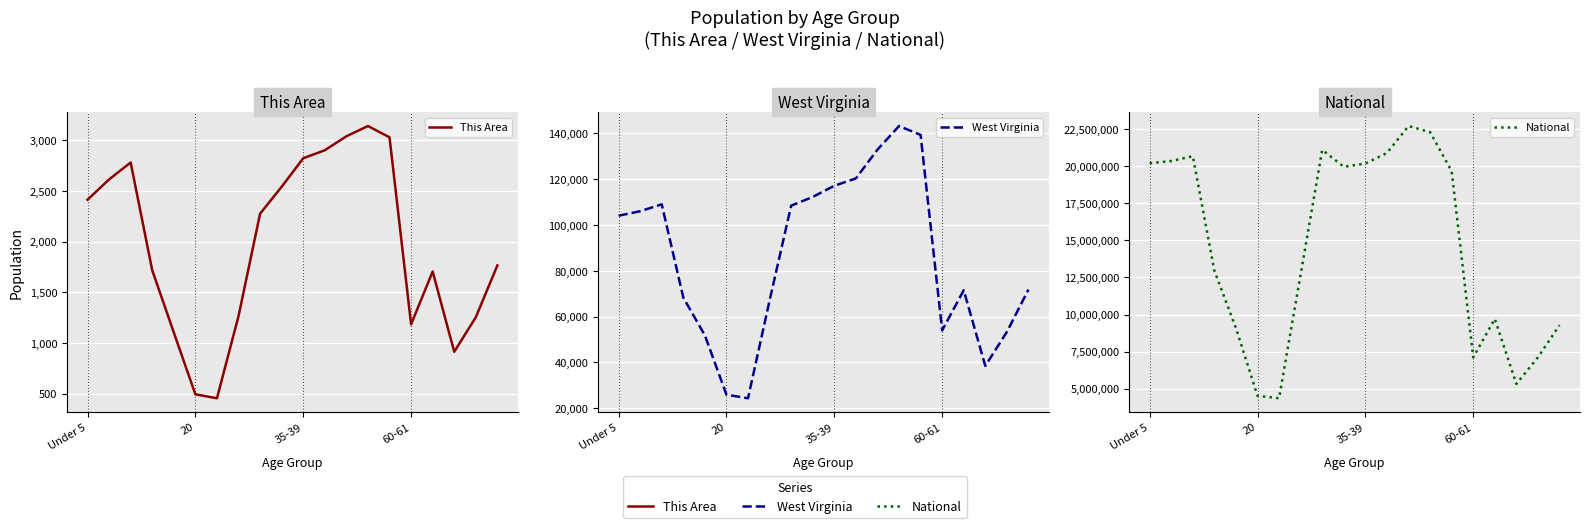

What is the difference between the National values at 12 and 16?

13004394